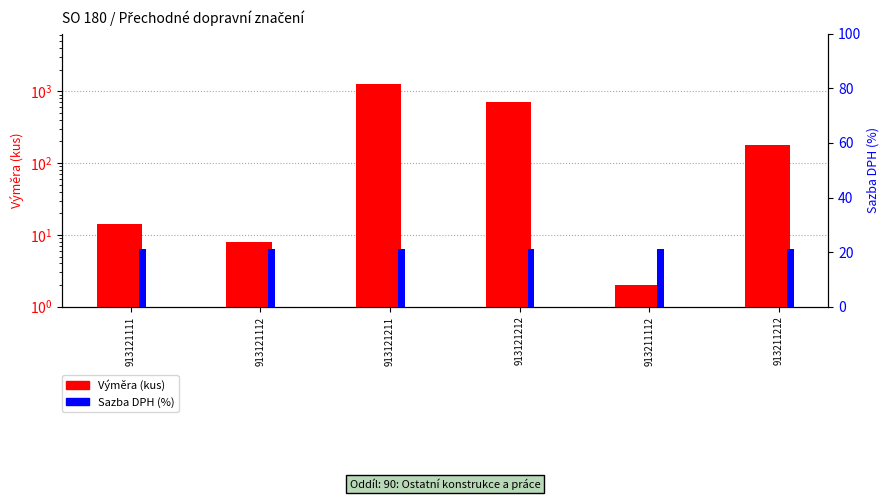

Which category has the lowest value across all series?

913211112